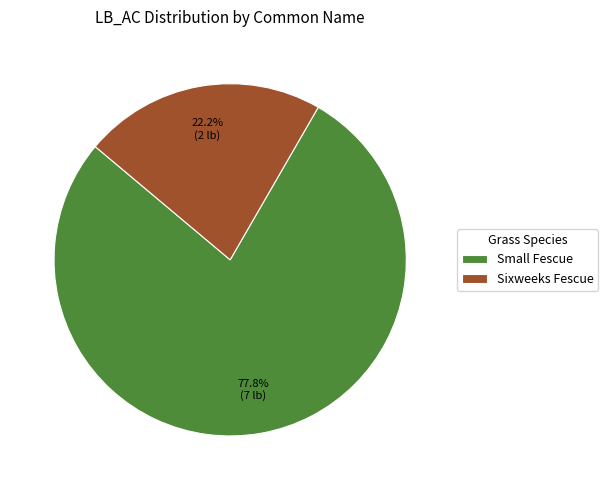

Which slice is the largest?

Small Fescue